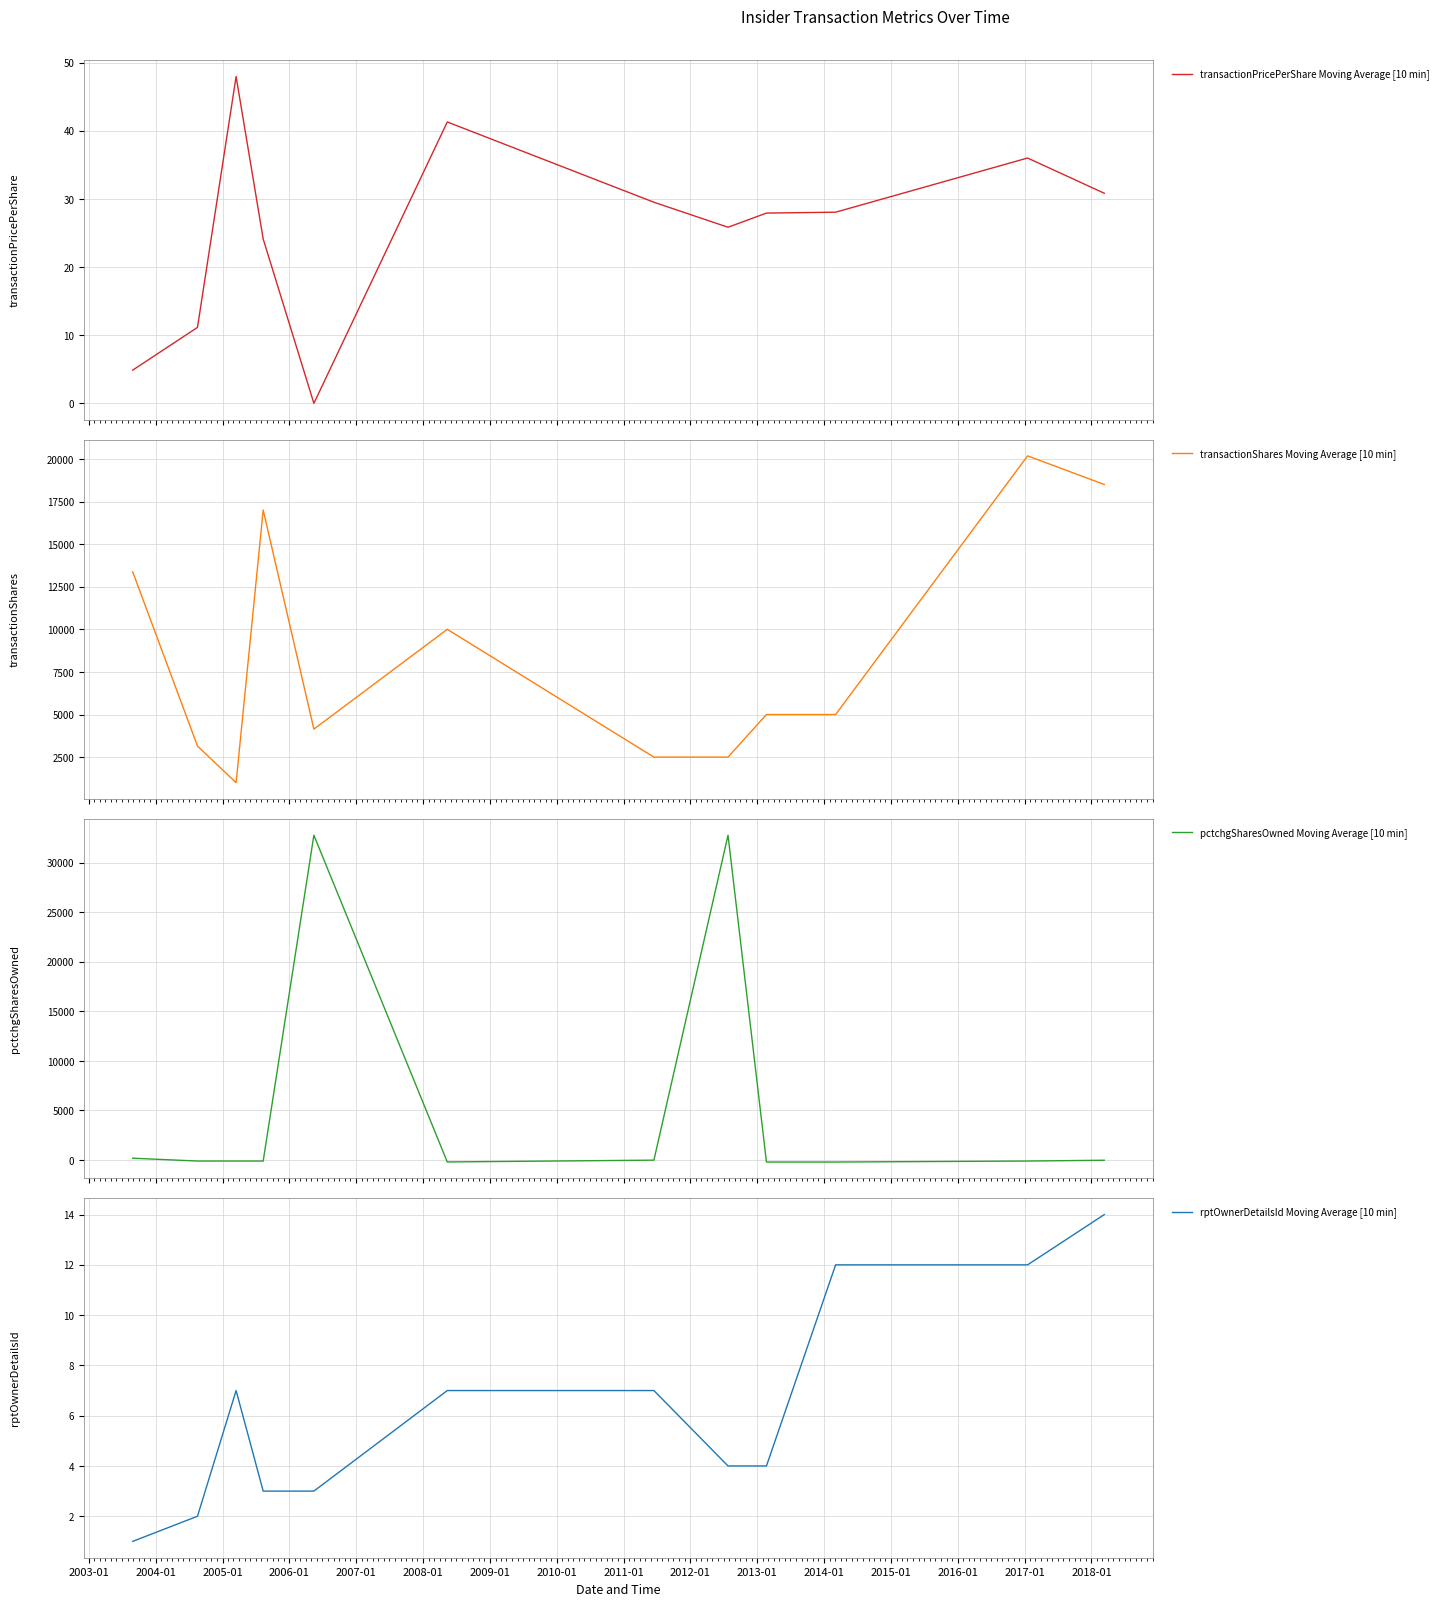

List the series in order of their peak value, lowest first.

rptOwnerDetailsId Moving Average [10 min], transactionPricePerShare Moving Average [10 min], transactionShares Moving Average [10 min], pctchgSharesOwned Moving Average [10 min]